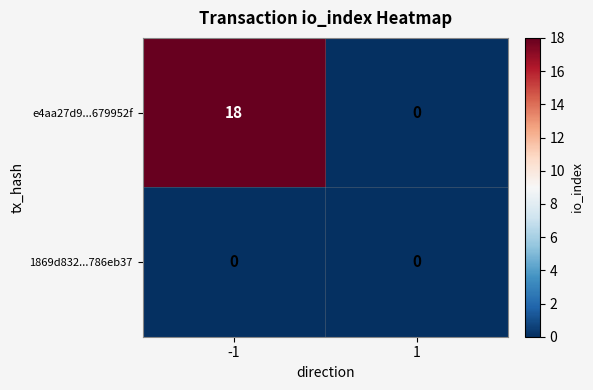

Reading left to right, transcribe all the data shown in this chart.

e4aa27d9...679952f: -1=18	1=0
1869d832...786eb37: -1=0	1=0